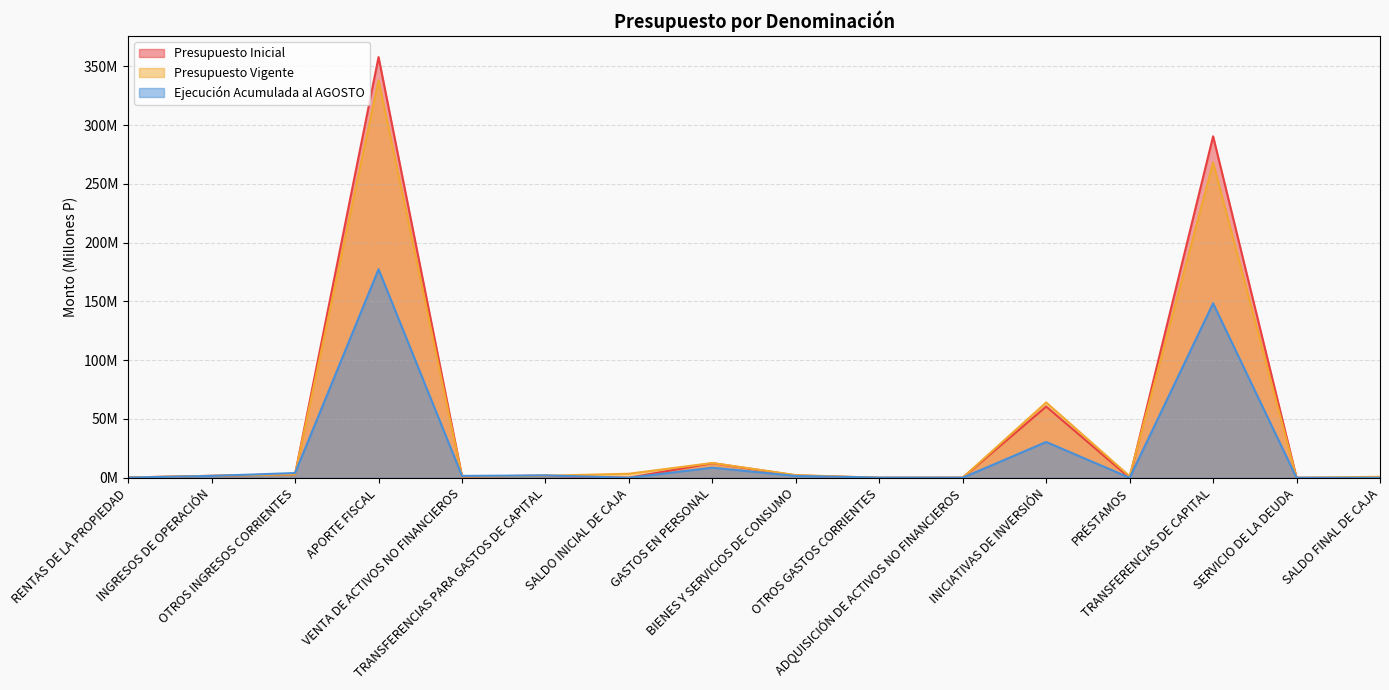

Count the number of data series in this chart.

3